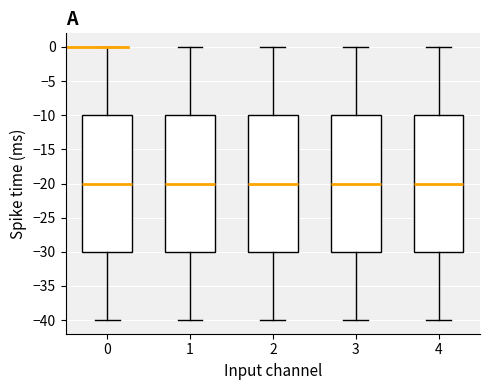

Reading left to right, read every box against the y-axis: the position of its median line, the range the box covers, and the ends of its whiskers. The values are not printed on the chart, so give them approximately, as read against the axis.

0: median -20, box -30 to -10, whiskers -40 to 0
1: median -20, box -30 to -10, whiskers -40 to 0
2: median -20, box -30 to -10, whiskers -40 to 0
3: median -20, box -30 to -10, whiskers -40 to 0
4: median -20, box -30 to -10, whiskers -40 to 0